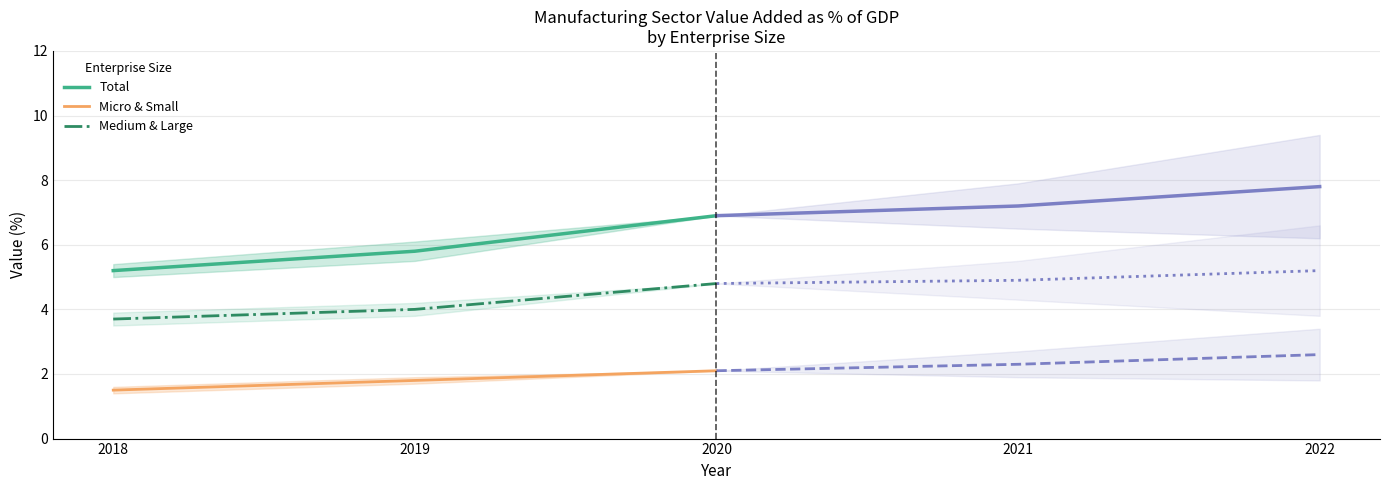

At which label does Micro & Small reach its peak?

2020